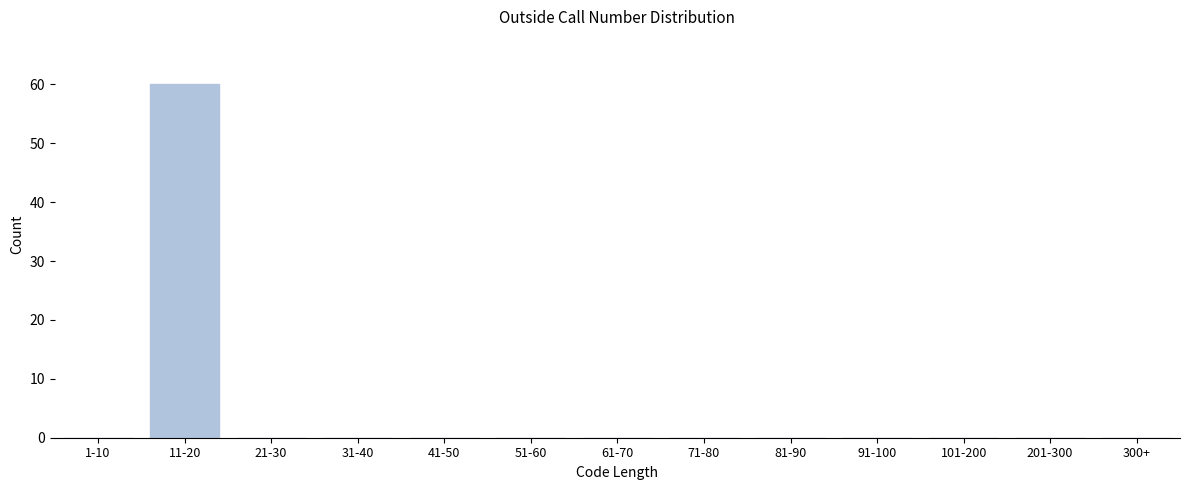

Reading left to right, transcribe all the data shown in this chart.

1-10=0	11-20=60	21-30=0	31-40=0	41-50=0	51-60=0	61-70=0	71-80=0	81-90=0	91-100=0	101-200=0	201-300=0	300+=0